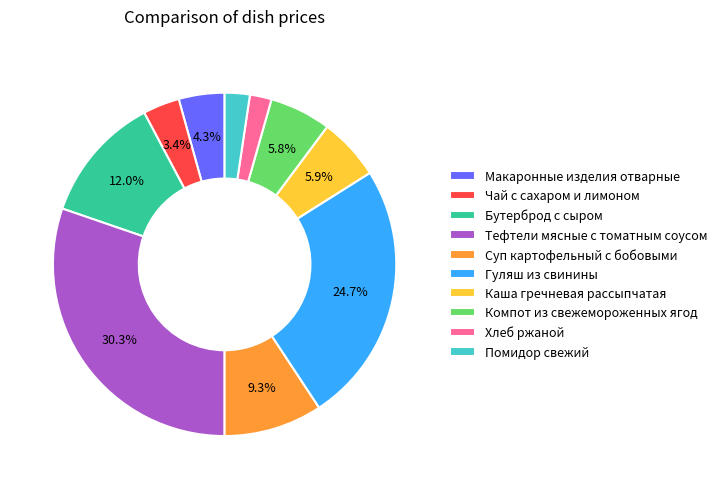

Is there any slice that represents more than half of the pie?

No